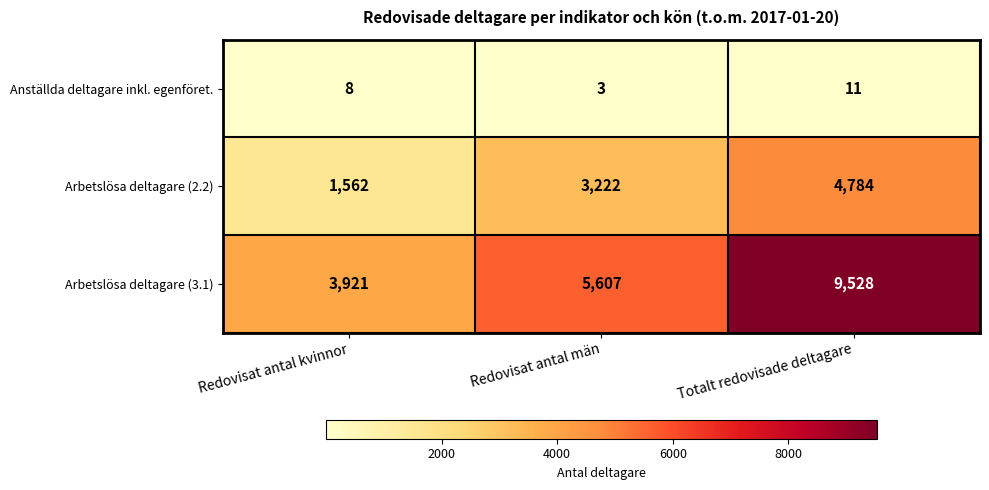

What is the difference between the Anställda deltagare inkl. egenföret. values at Redovisat antal män and Totalt redovisade deltagare?

8